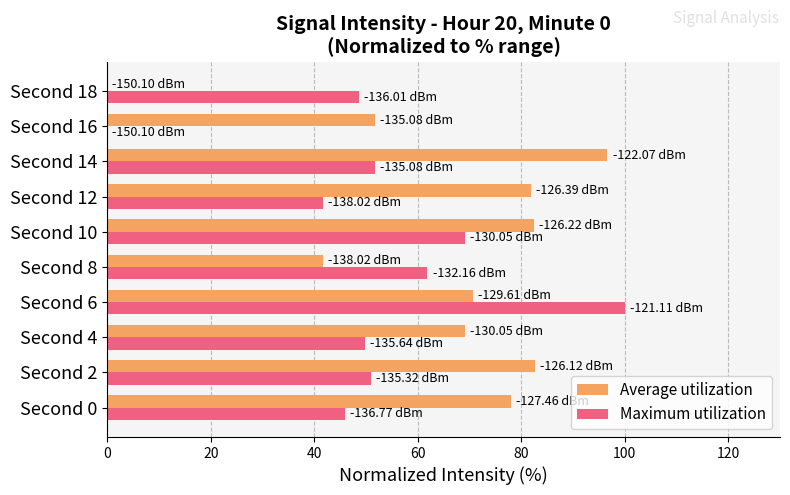

Between Second 6 and Second 12, which series saw the biggest shift?

Maximum utilization